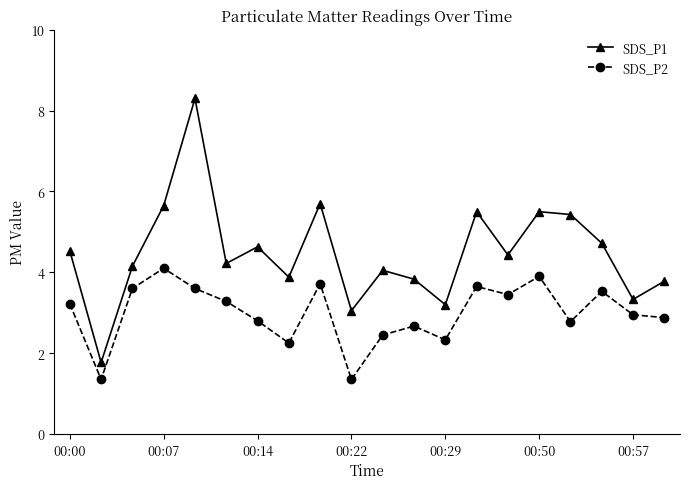

Rank the series by their average value, from lowest to highest.

SDS_P2, SDS_P1